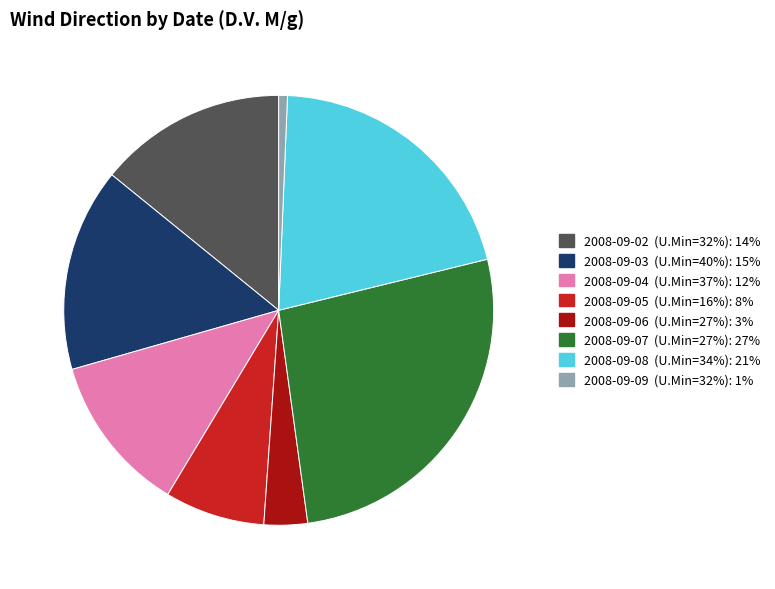

Does any single category account for the majority?

No